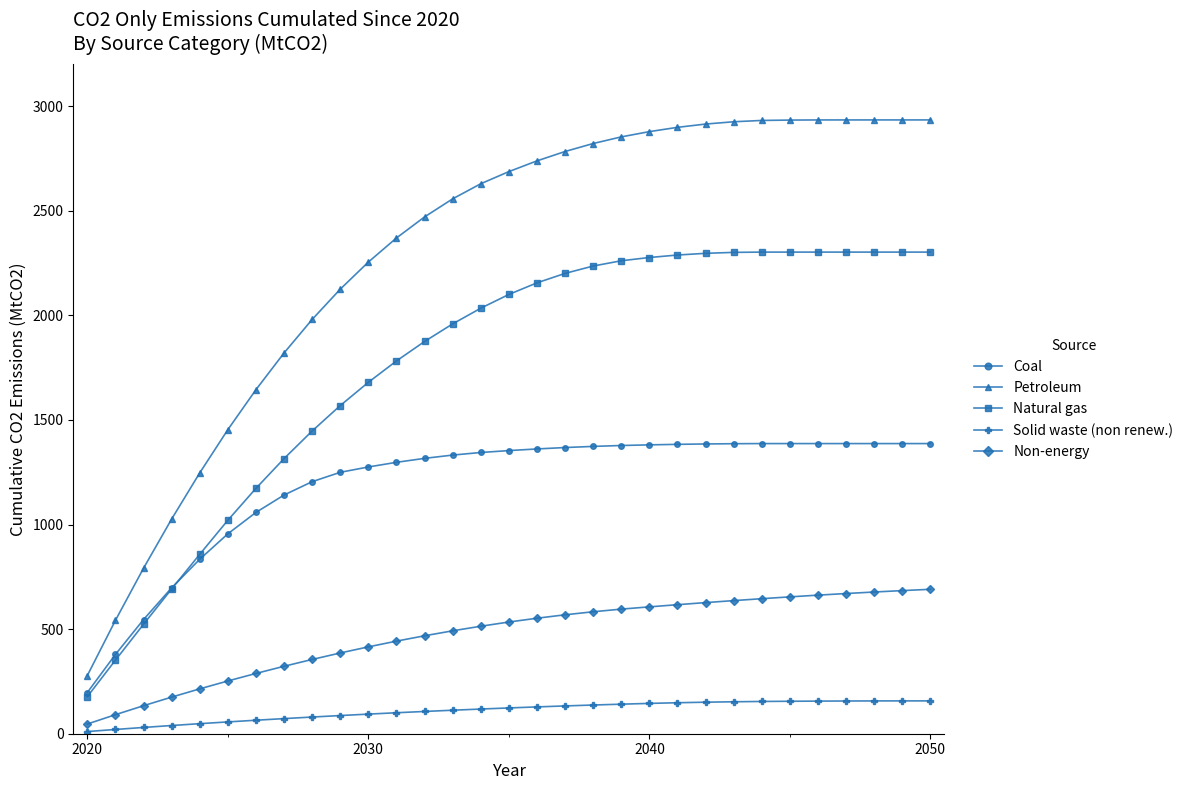

What are all the series names shown in the legend?

Coal, Petroleum, Natural gas, Solid waste (non renew.), Non-energy